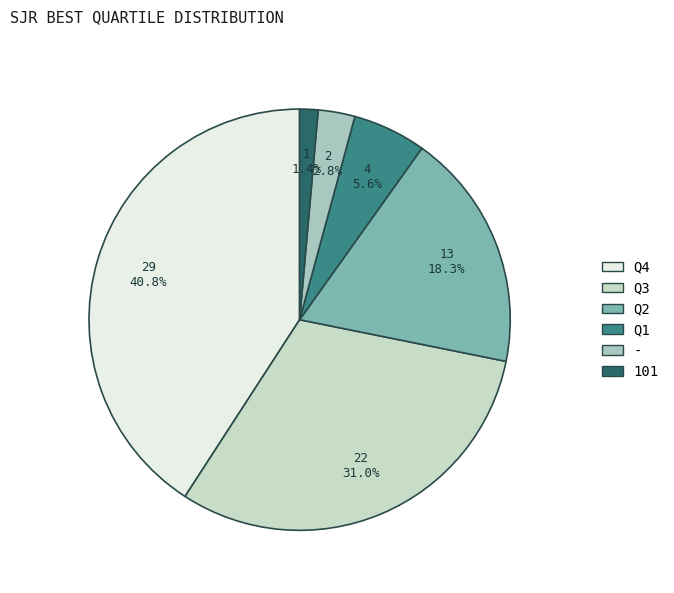

Count the number of slices in the pie.

6